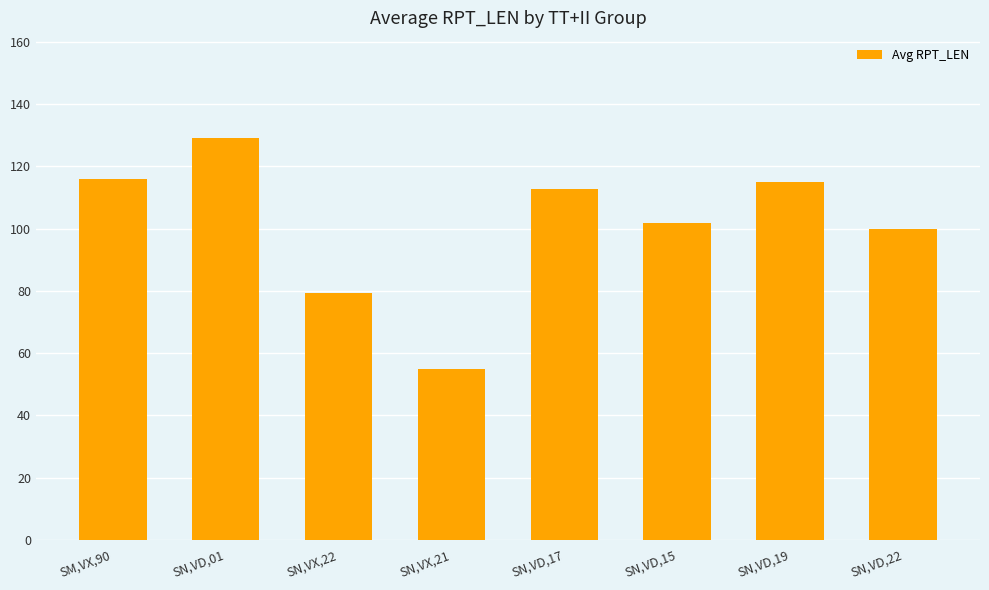

Which category has the highest value across all series?

SN,VD,01